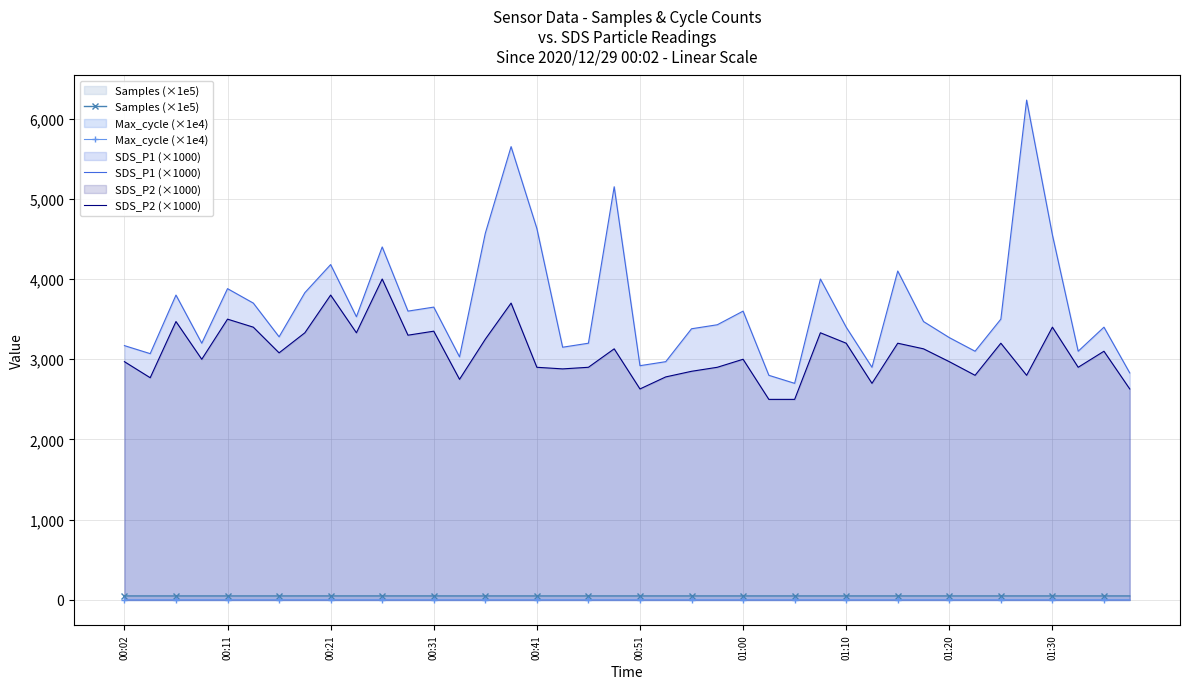

What are all the series names shown in the legend?

Samples (×1e5), Max_cycle (×1e4), SDS_P1 (×1000), SDS_P2 (×1000)